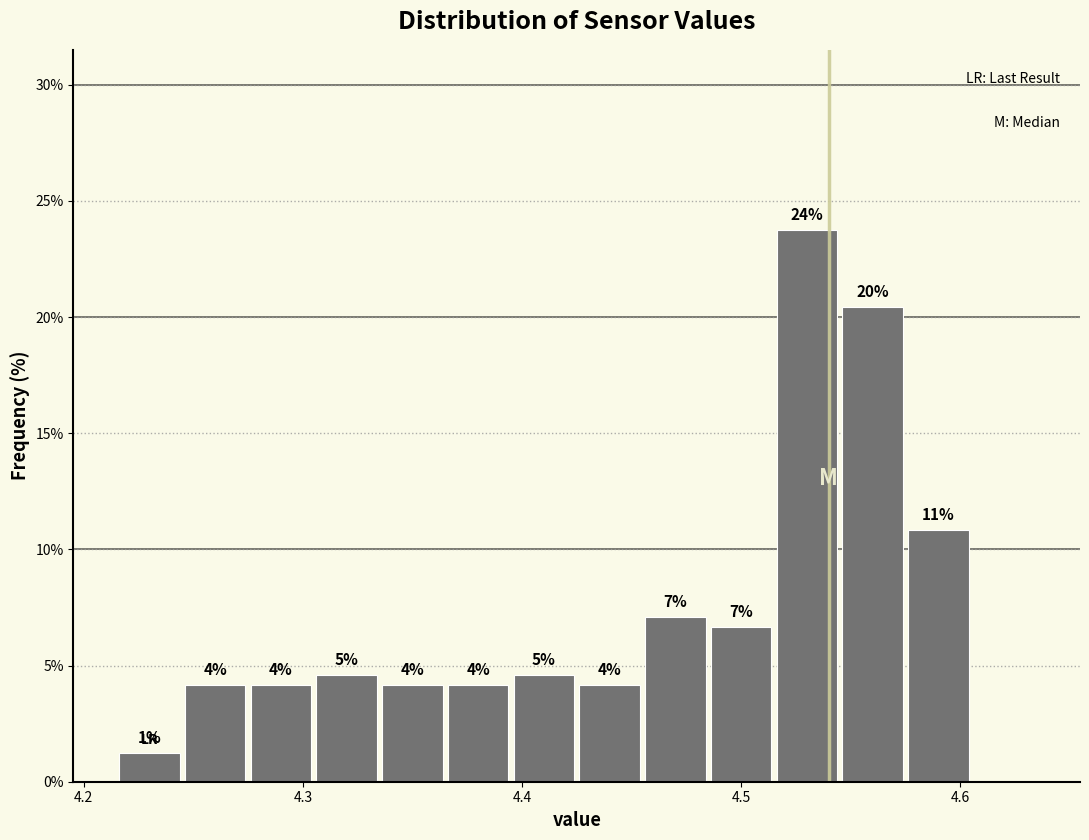

Read against the x-axis, roughly where is the centre of the tallest bar?

4.53